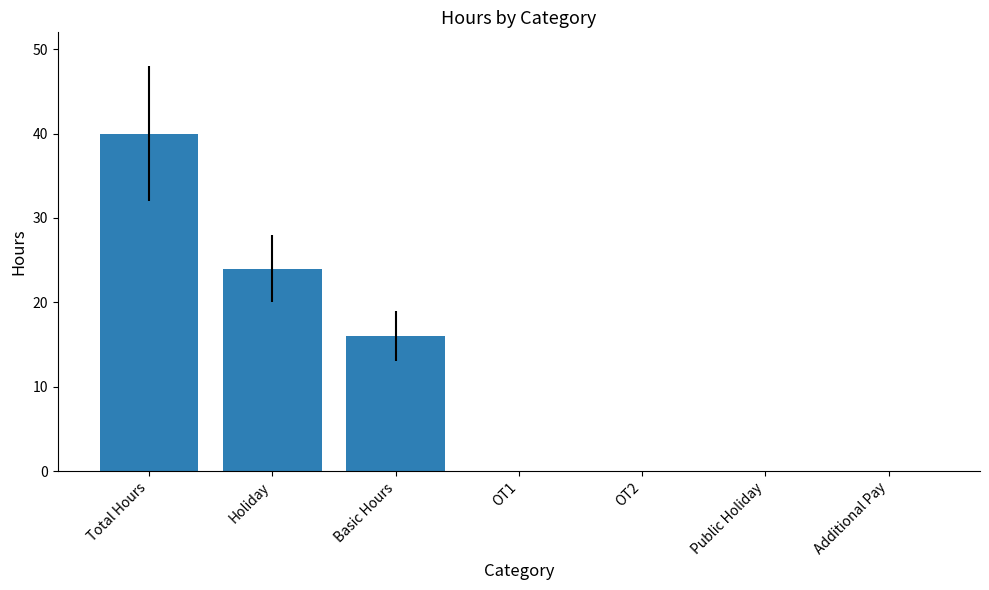

What is the sum of all values?

80